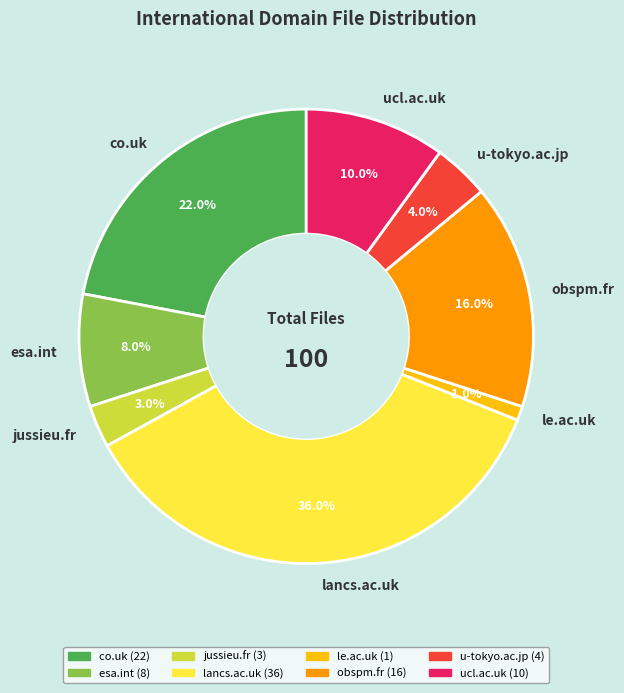

How many slices are in this pie chart?

8